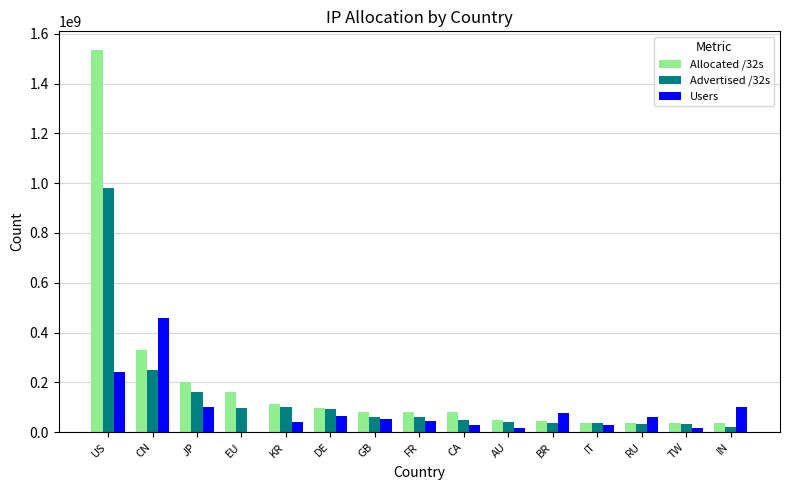

Which label corresponds to the largest value in the chart?

US